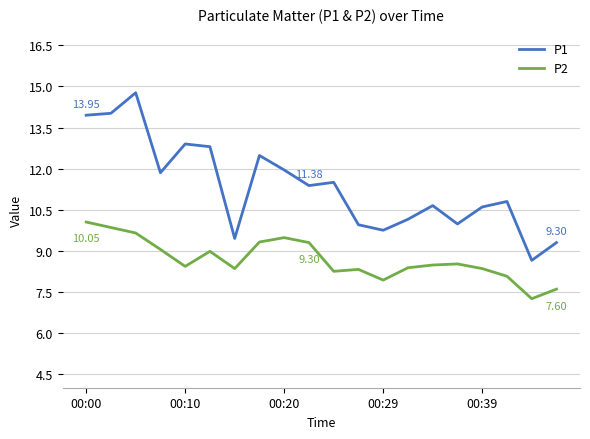

True or false: P1 and P2 cross at least once.

False